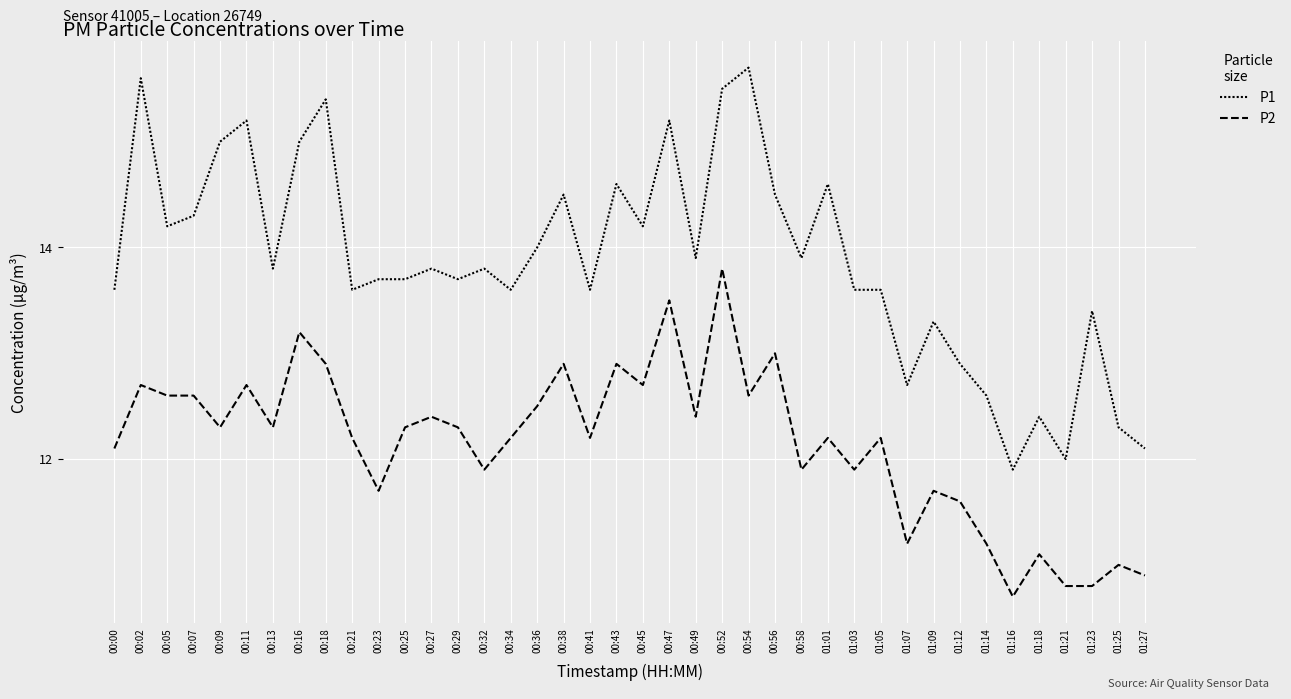

Count the number of categories in the chart.

40